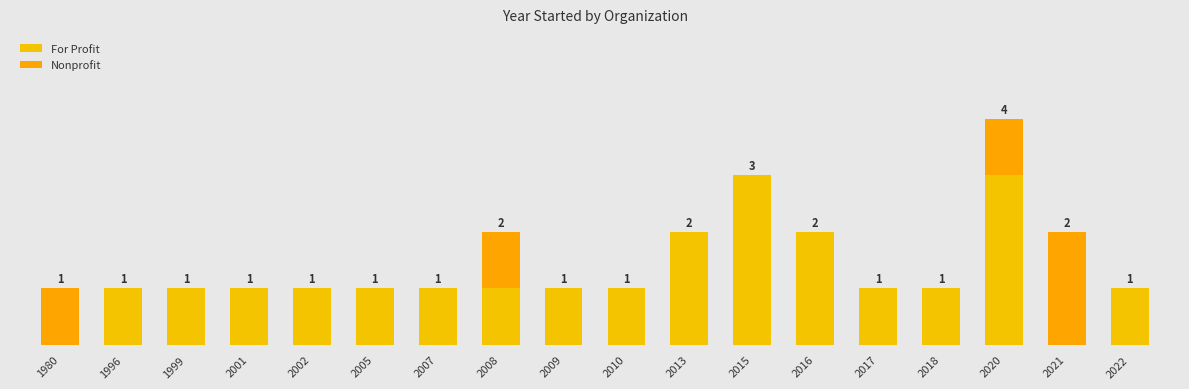

Does the chart contain stacked bars?

Yes